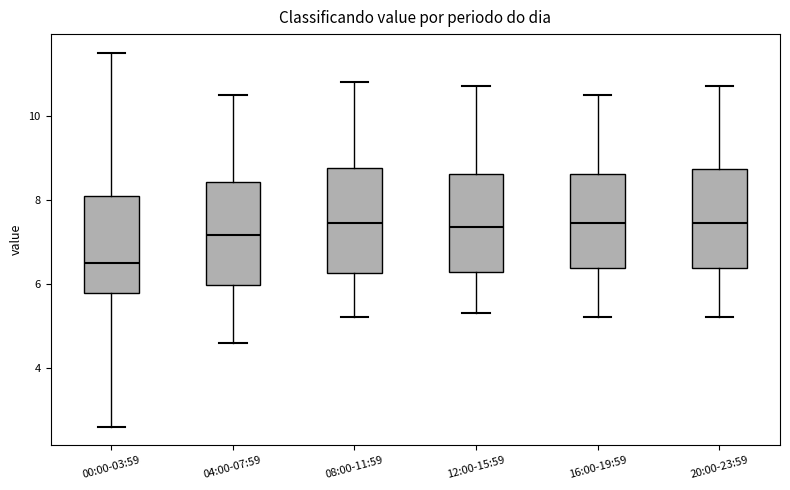

Reading left to right, read every box against the y-axis: the position of its median line, the range the box covers, and the ends of its whiskers. The values are not printed on the chart, so give them approximately, as read against the axis.

00:00-03:59: median 6.6, box 5.8 to 8.2, whiskers 2.6 to 11.6
04:00-07:59: median 7.2, box 6.0 to 8.4, whiskers 4.6 to 10.6
08:00-11:59: median 7.4, box 6.2 to 8.8, whiskers 5.2 to 10.8
12:00-15:59: median 7.4, box 6.2 to 8.6, whiskers 5.4 to 10.8
16:00-19:59: median 7.4, box 6.4 to 8.6, whiskers 5.2 to 10.6
20:00-23:59: median 7.4, box 6.4 to 8.8, whiskers 5.2 to 10.8